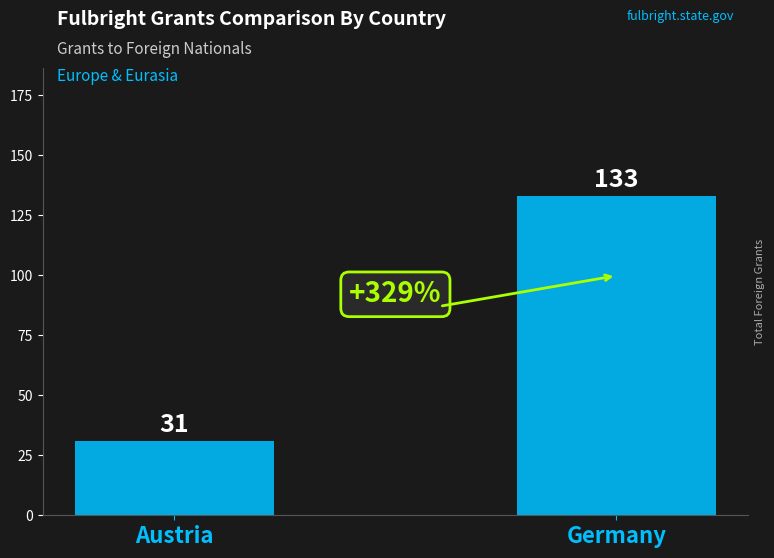

How many bars are there in total?

2